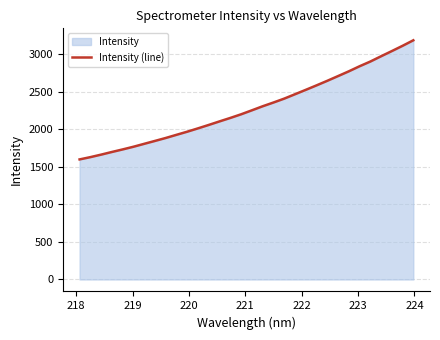

Reading left to right, extract all data points from this chart.

1597.9	1628.3	1661.6	1696.9	1730.9	1766.6	1805.5	1844.1	1883.4	1925.5	1967.2	2011.6	2057.3	2104.2	2150.2	2198.6	2251.6	2305.2	2355.0	2406.9	2465.1	2523.6	2583.0	2643.9	2706.7	2770.0	2837.3	2900.1	2970.4	3039.3	3109.5	3182.9